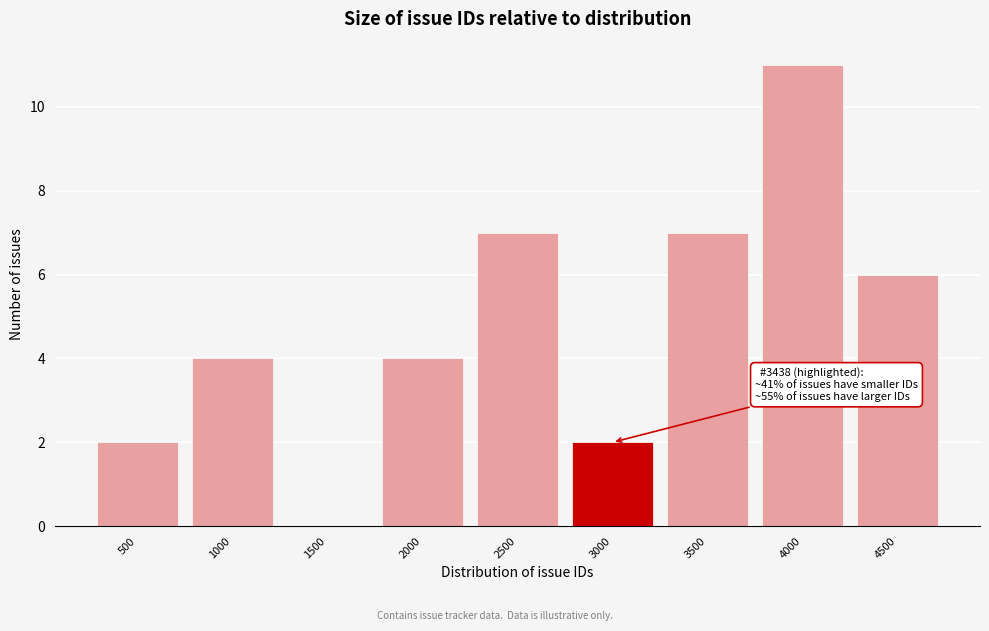

Reading left to right, extract all data points from this chart.

500=2	1000=4	1500=0	2000=4	2500=7	3000=2	3500=7	4000=11	4500=6